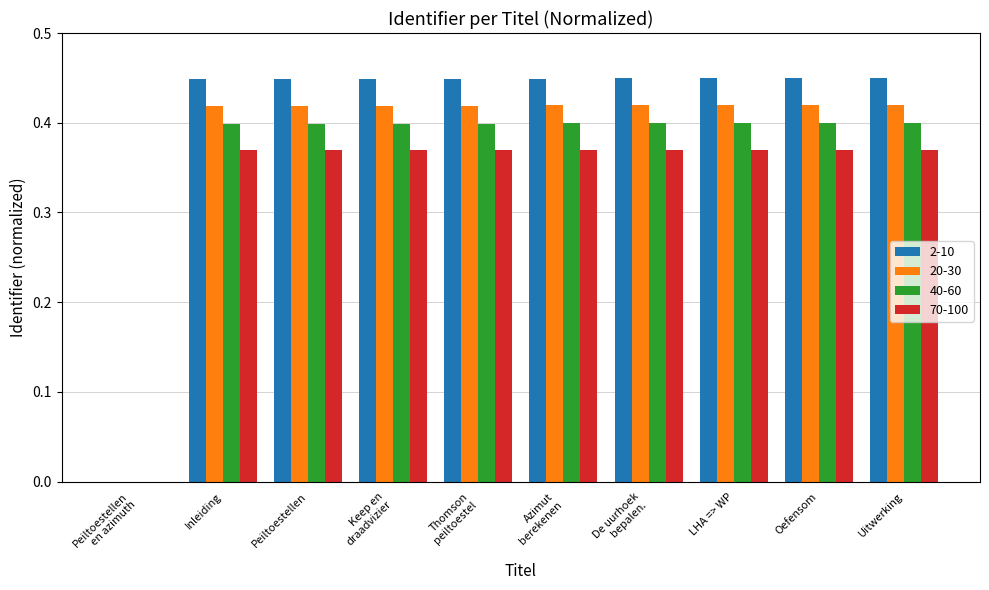

What is the sum of all 70-100 values?

3.3